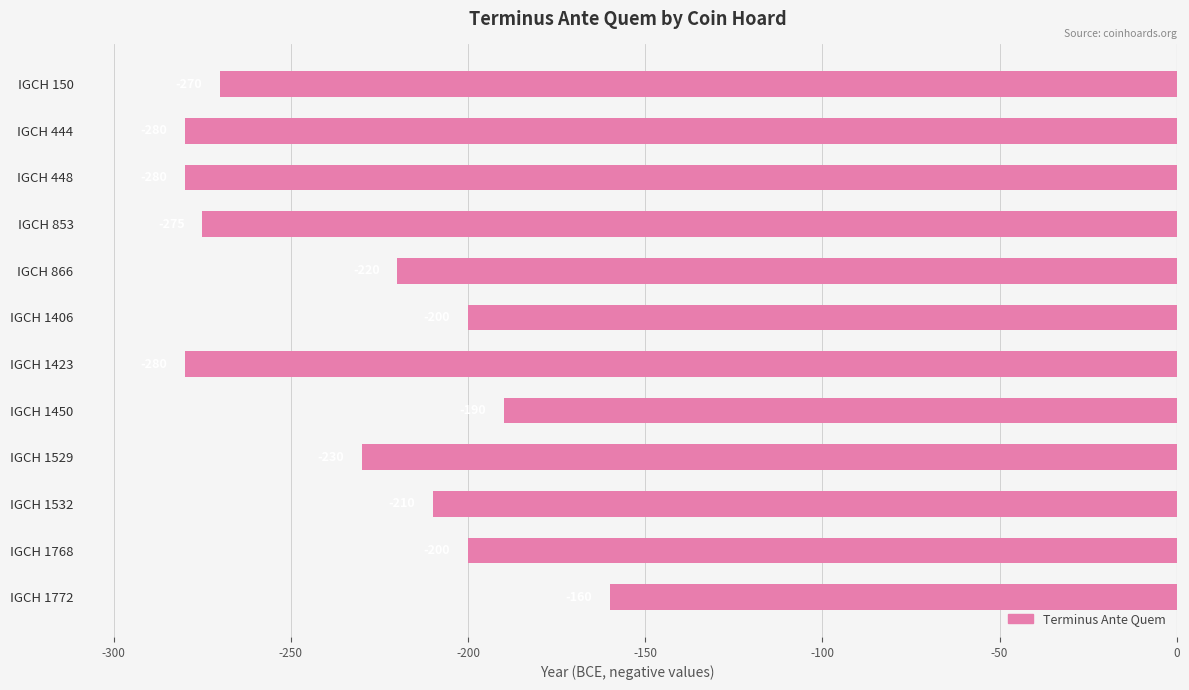

Which has a higher value, IGCH 444 or IGCH 150?

IGCH 150